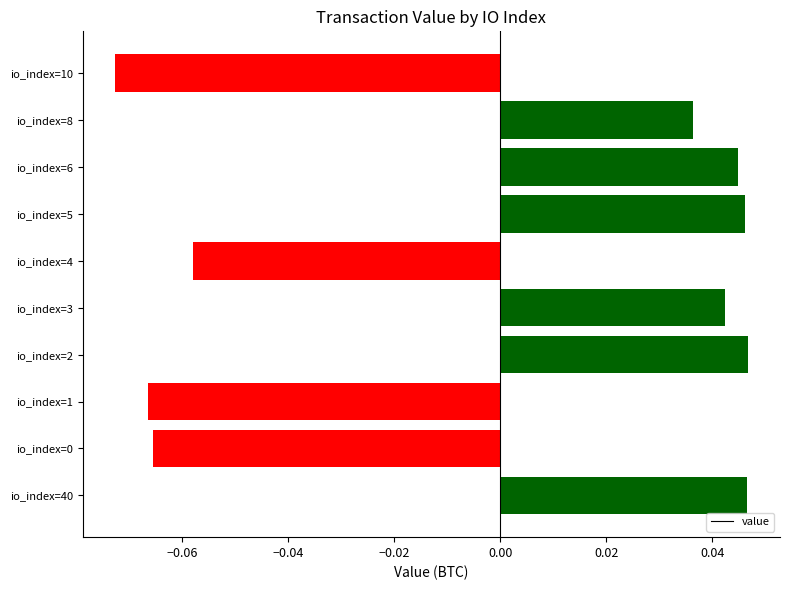

The value at io_index=2 is 0.1. True or false?

False